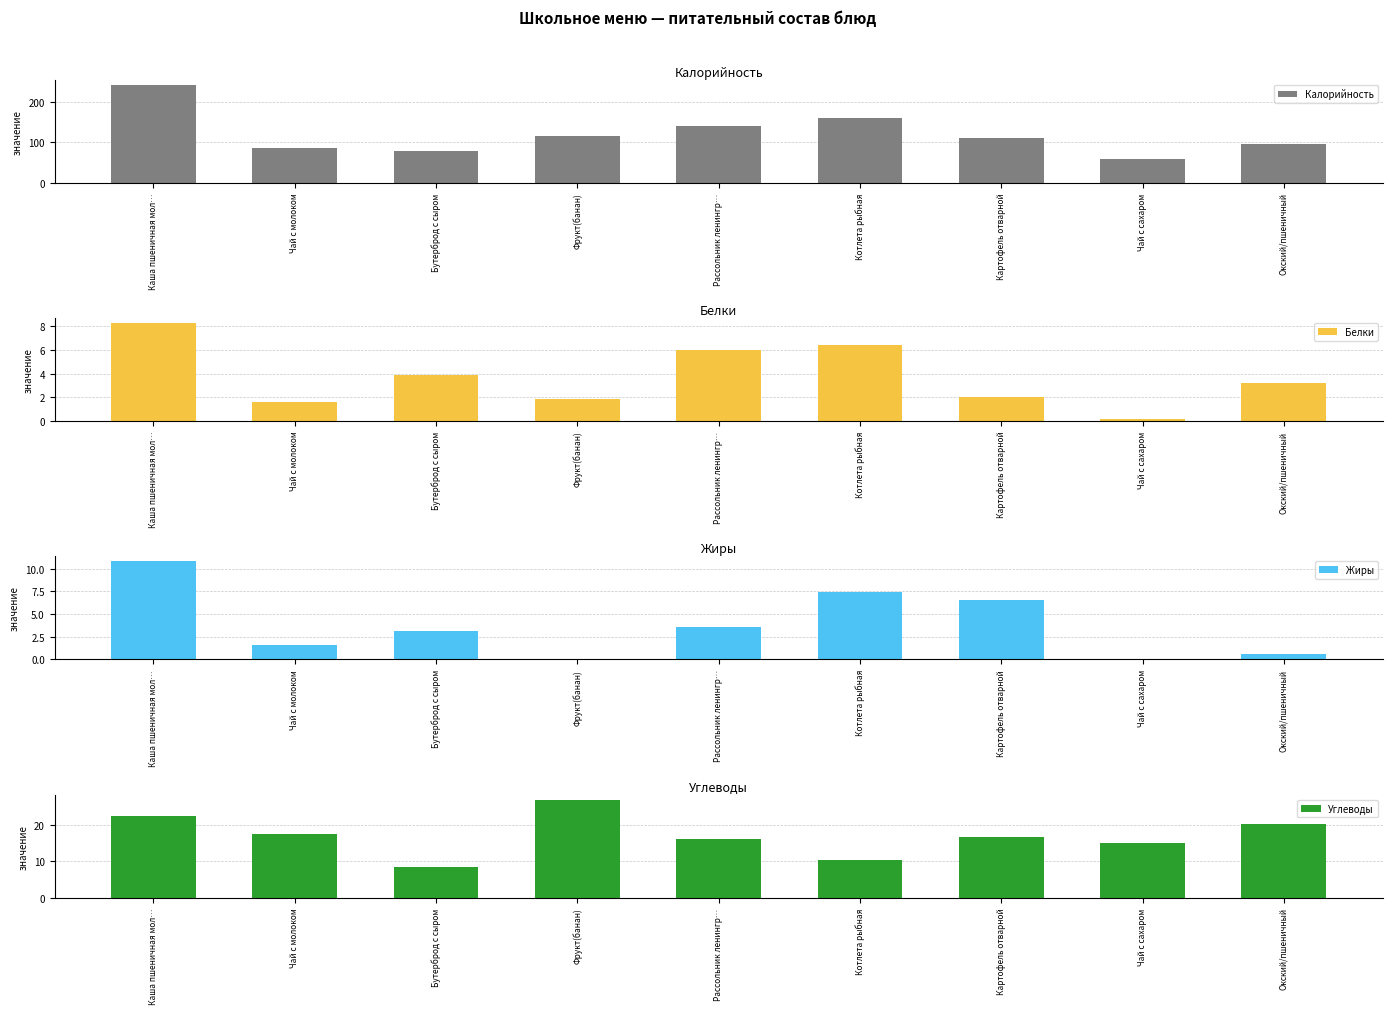

What are all the series names shown in the legend?

Калорийность, Белки, Жиры, Углеводы